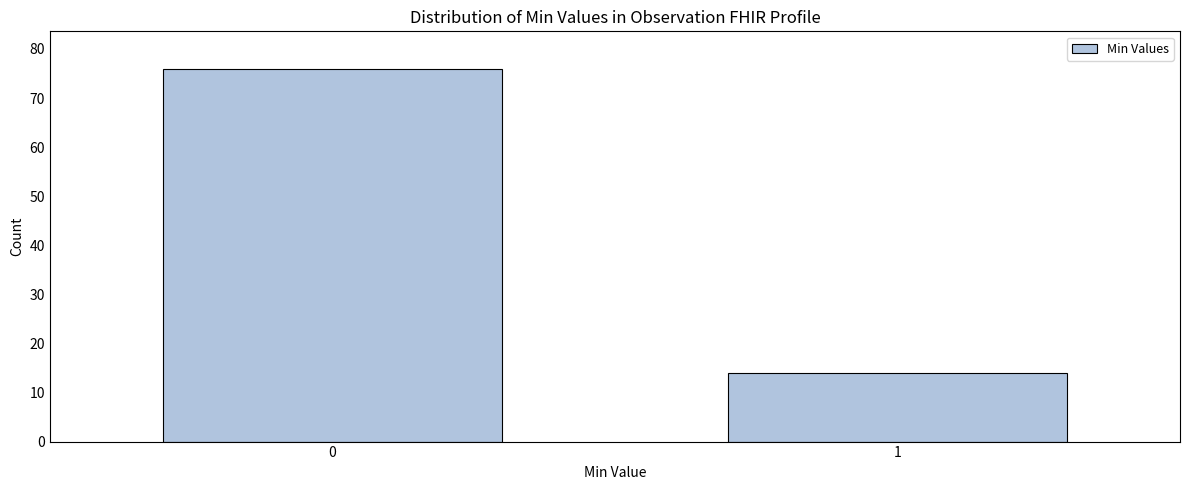

Reading right to left, extract all data points from this chart.

1=14	0=76